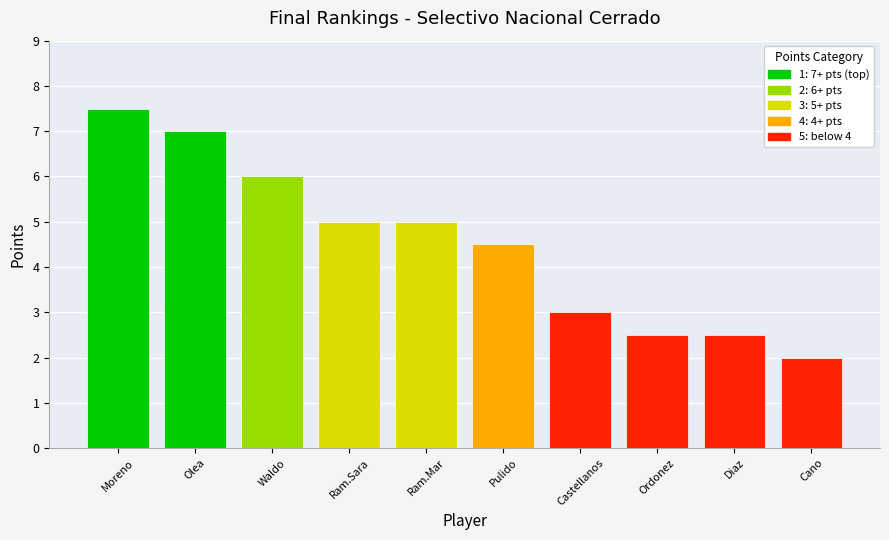

Read the value at Diaz.

2.5